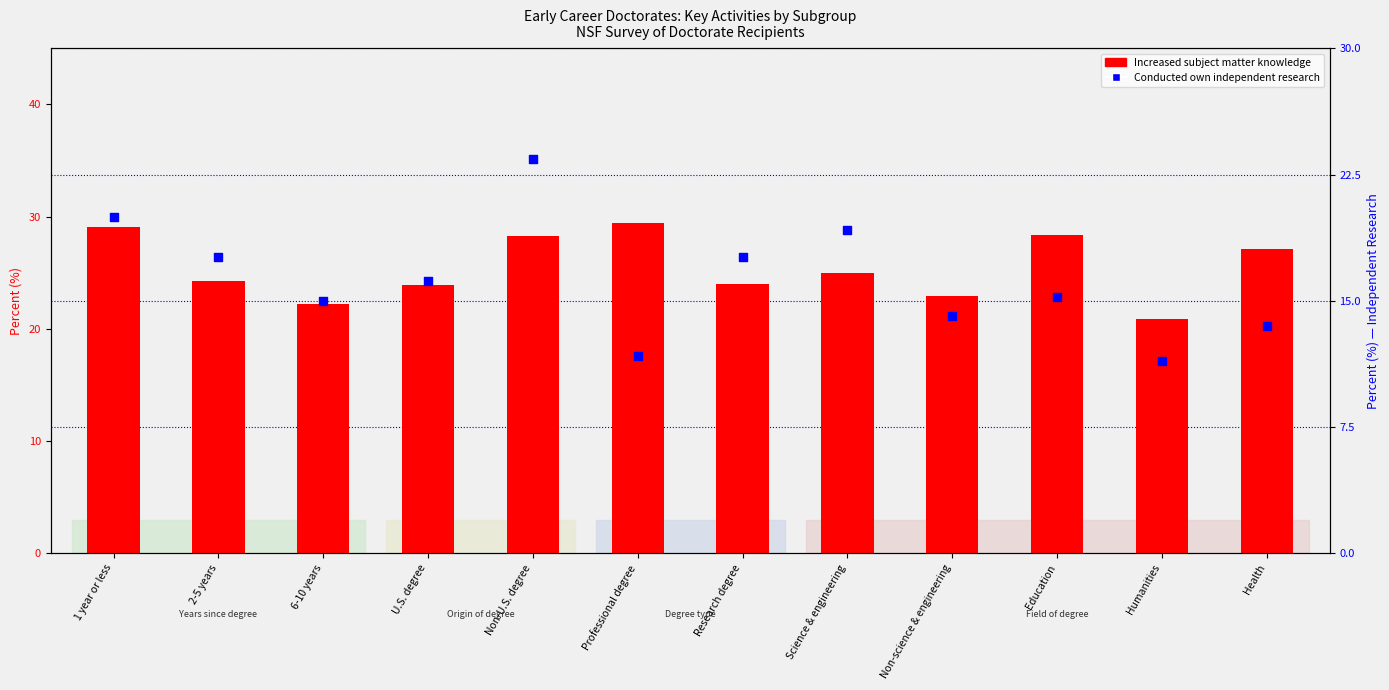

Which series has the widest spread of Y values?

Conducted own independent research